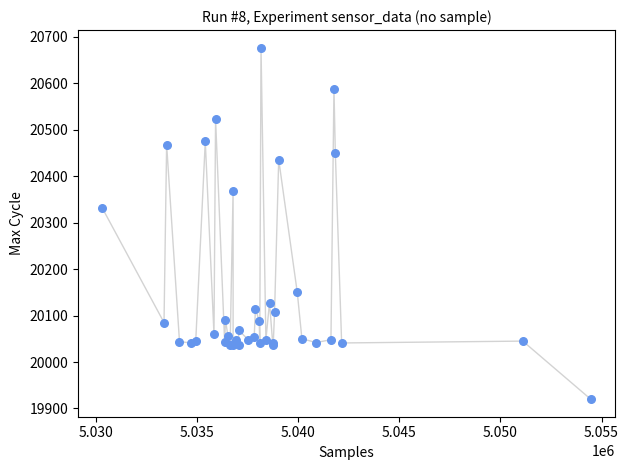

What Y value in the scatter plot is closest to 20298?

20331